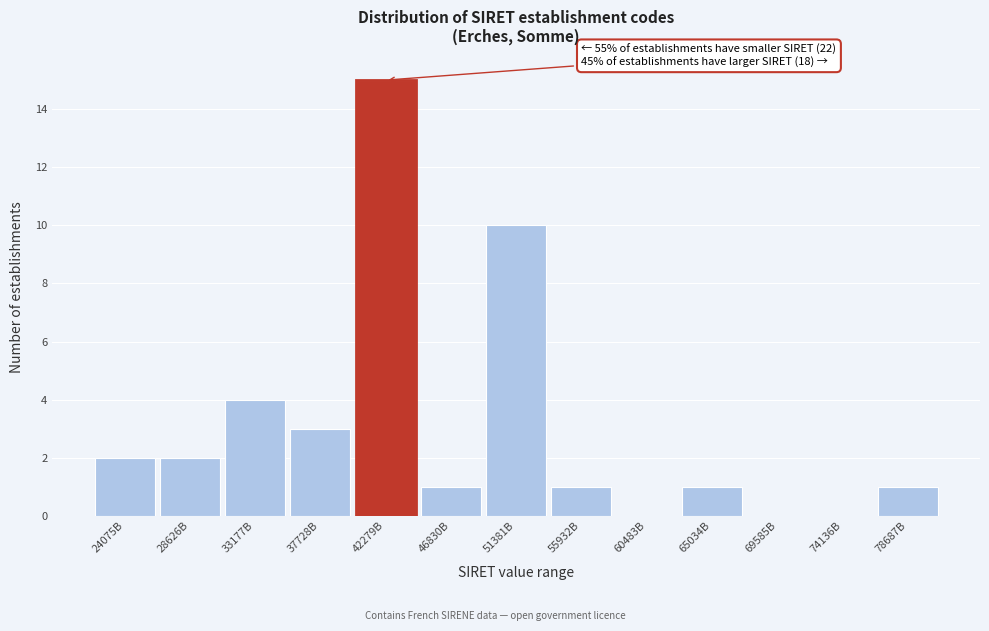

Reading left to right, list all the values displayed in this chart.

24075B=2	28626B=2	33177B=4	37728B=3	42279B=15	46830B=1	51381B=10	55932B=1	60483B=0	65034B=1	69585B=0	74136B=0	78687B=1